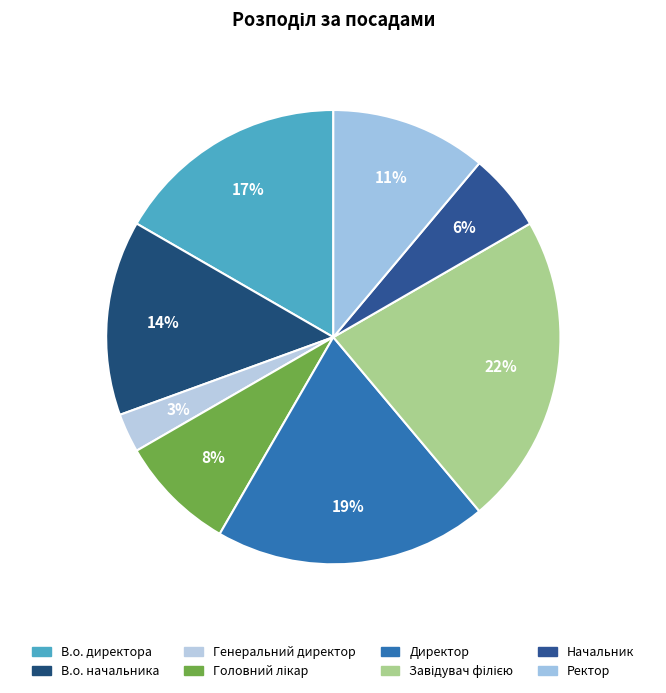

Combined, do Завідувач філією and Ректор account for over 50%?

No